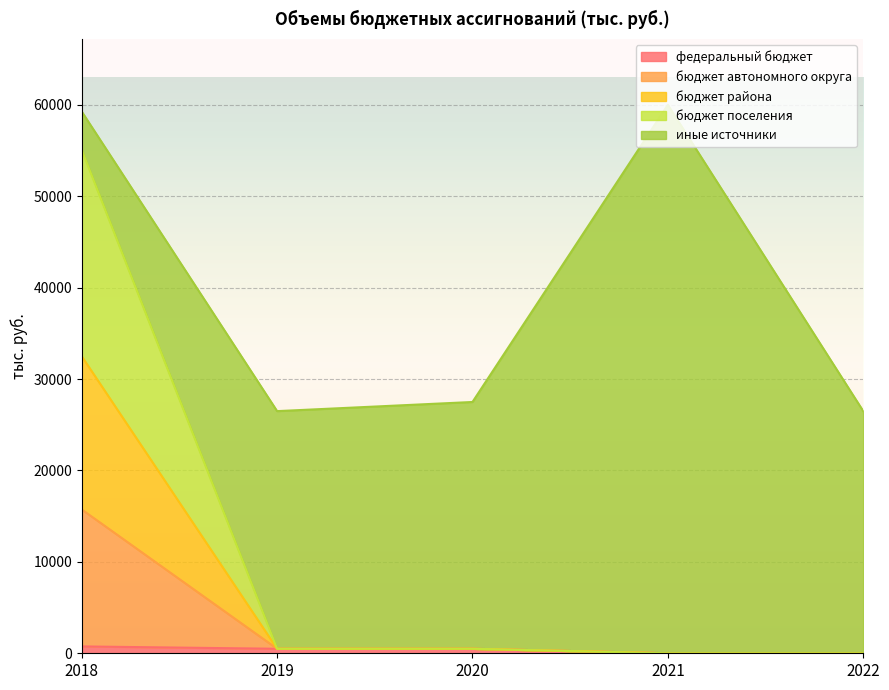

Between 2018 and 2021, which is larger?

2018